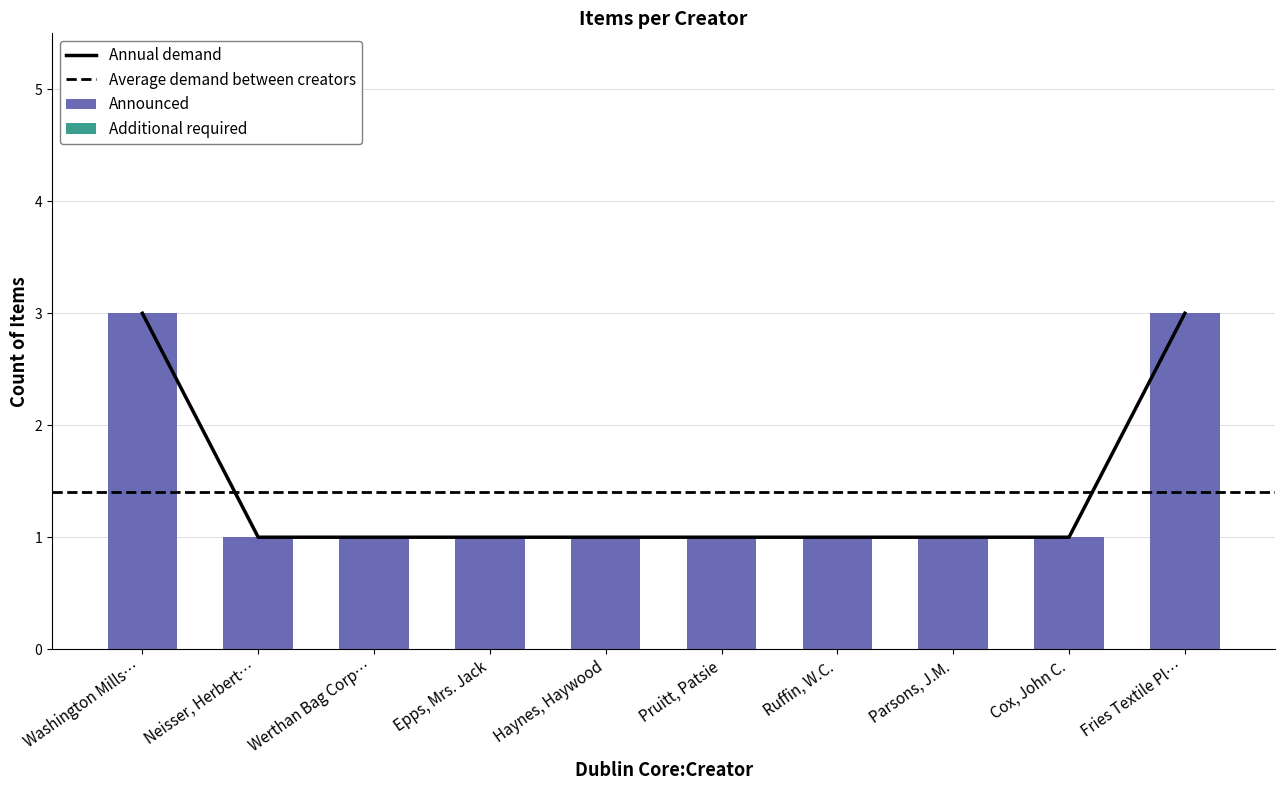

What is the sum of all values?

14